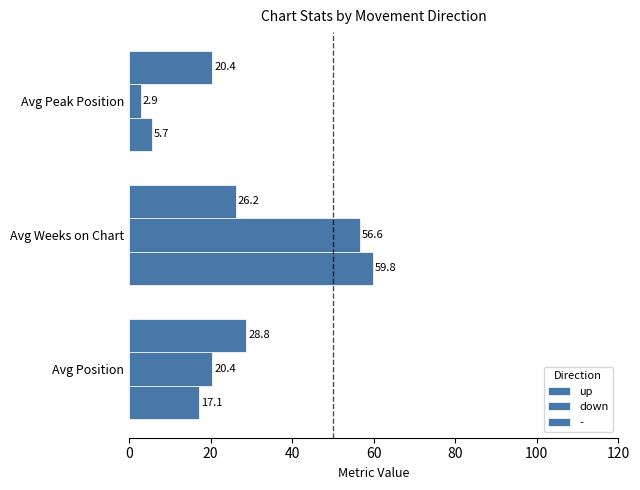

How many data points does each series have?

3